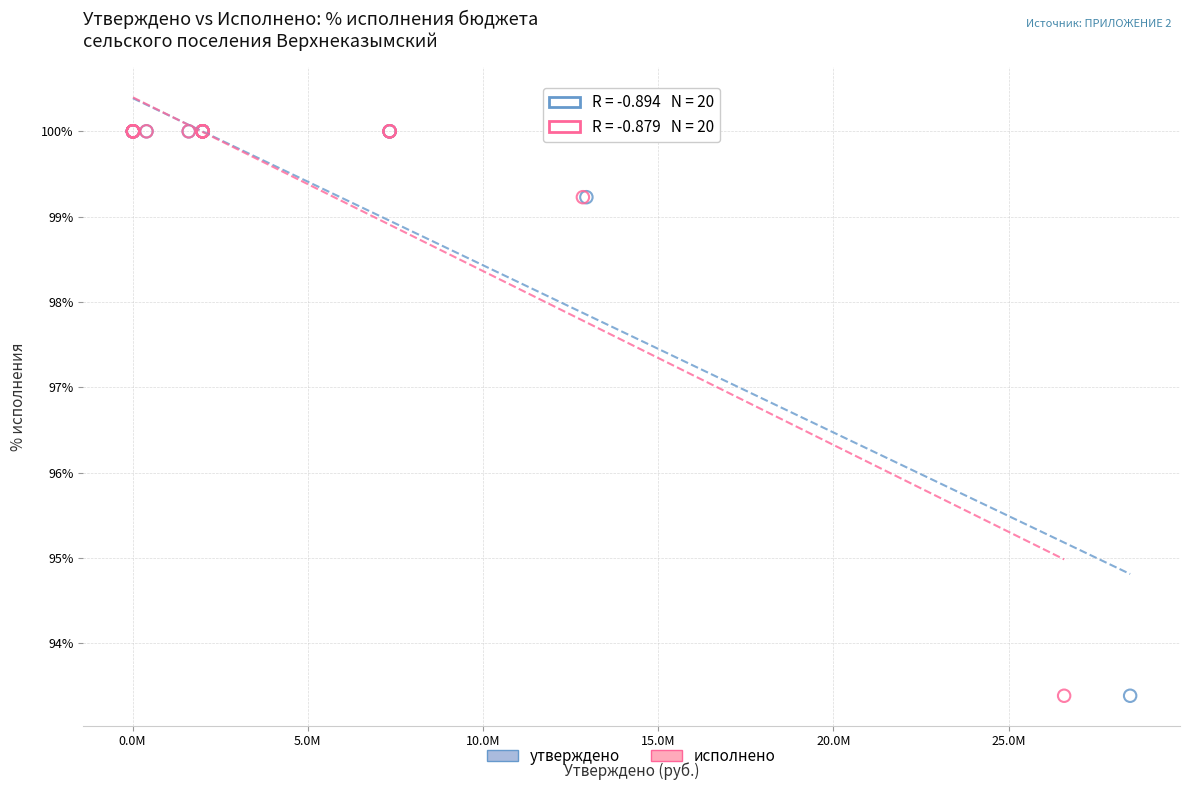

What are all the series names shown in the legend?

утверждено, исполнено